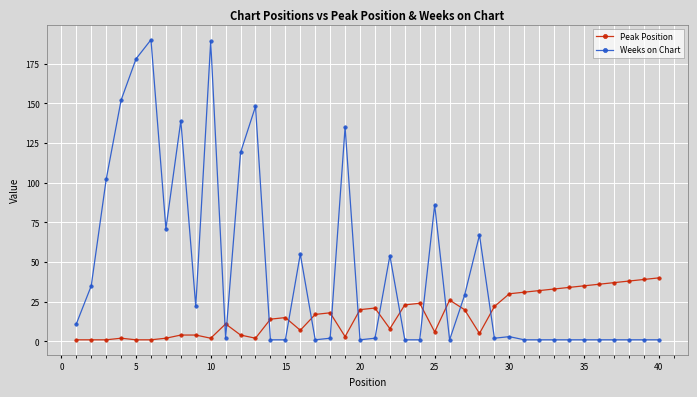

List the series in order of their overall mean, highest first.

Weeks on Chart, Peak Position